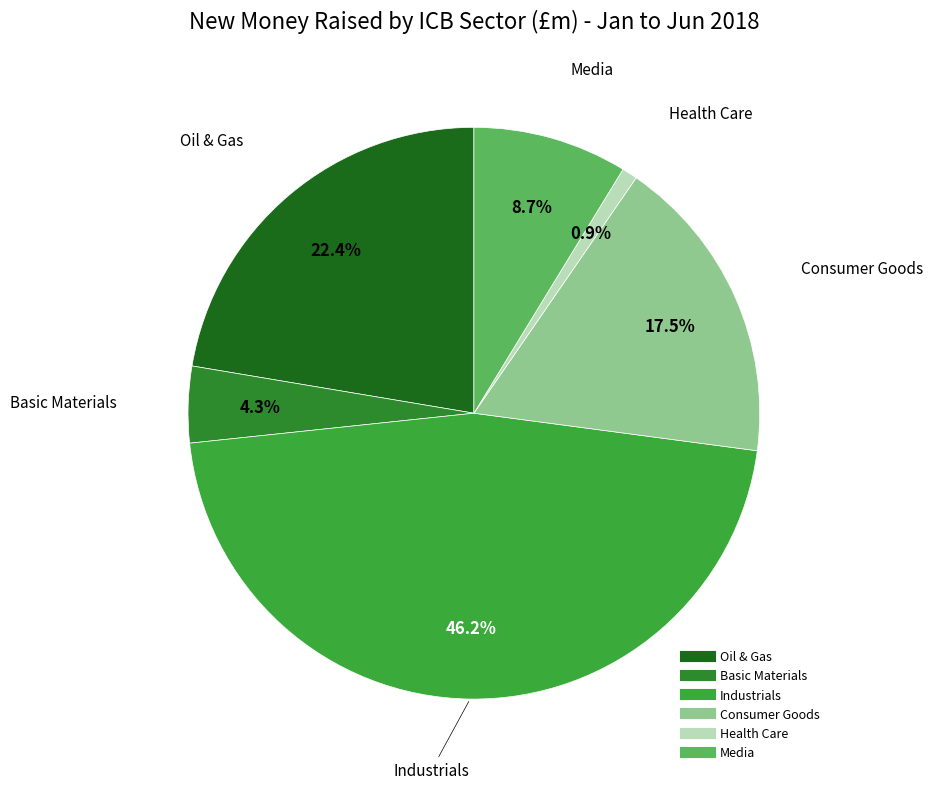

Rank the categories by value from highest to lowest.

Industrials, Oil & Gas, Consumer Goods, Media, Basic Materials, Health Care